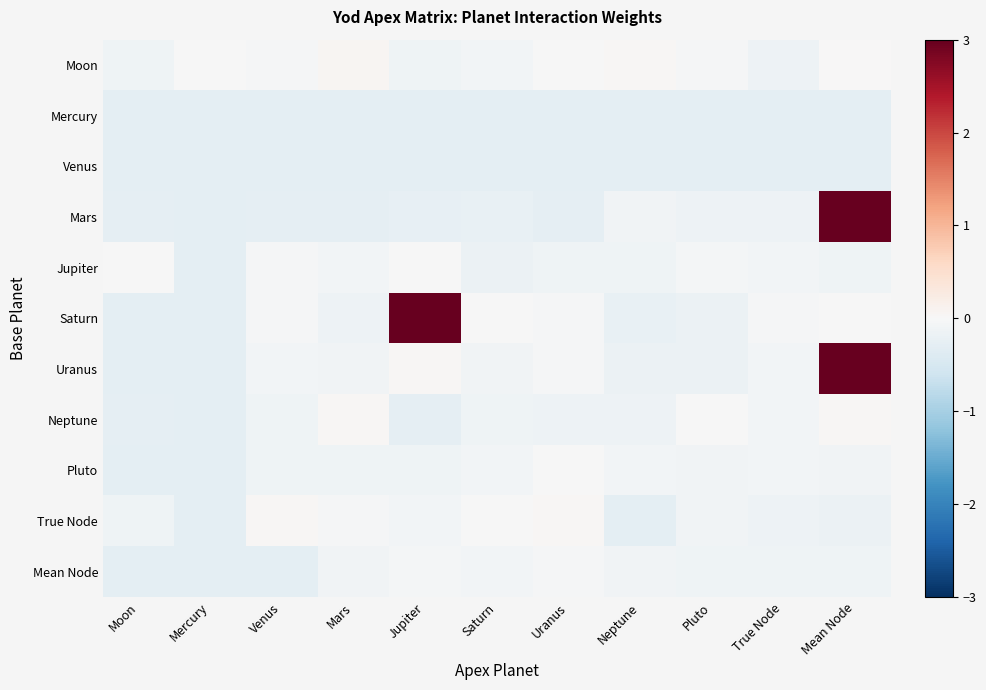

Which label corresponds to the smallest value in the chart?

Moon